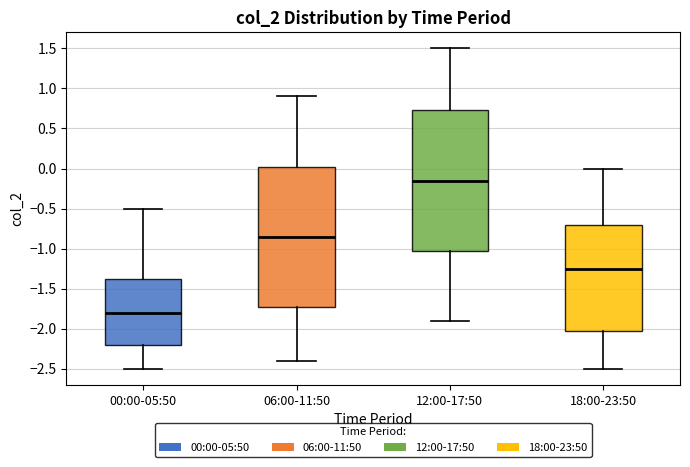

Reading left to right, read every box against the y-axis: the position of its median line, the range the box covers, and the ends of its whiskers. The values are not printed on the chart, so give them approximately, as read against the axis.

00:00-05:50: median -1.80, box -2.20 to -1.35, whiskers -2.50 to -0.50
06:00-11:50: median -0.85, box -1.70 to 0.05, whiskers -2.40 to 0.90
12:00-17:50: median -0.15, box -1.00 to 0.75, whiskers -1.90 to 1.50
18:00-23:50: median -1.25, box -2.00 to -0.70, whiskers -2.50 to 0.00